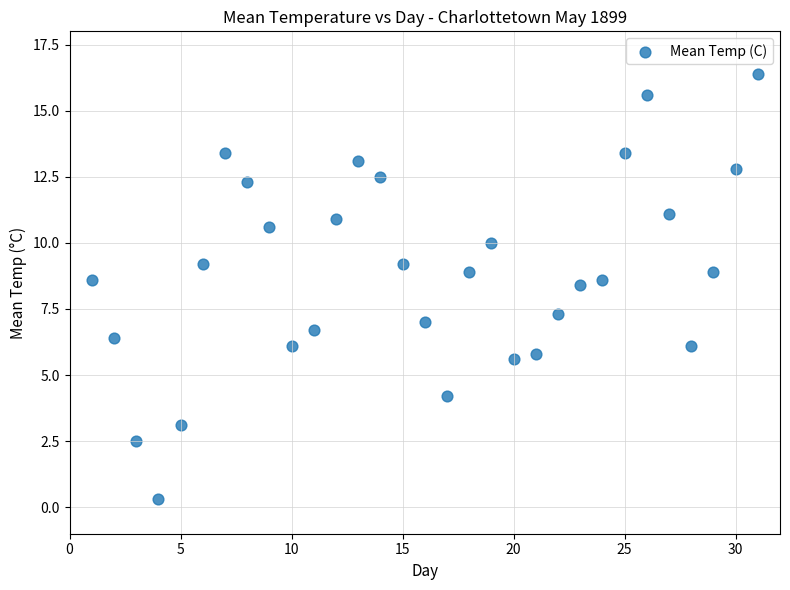

What is the range of Y values (max minus min)?

16.1